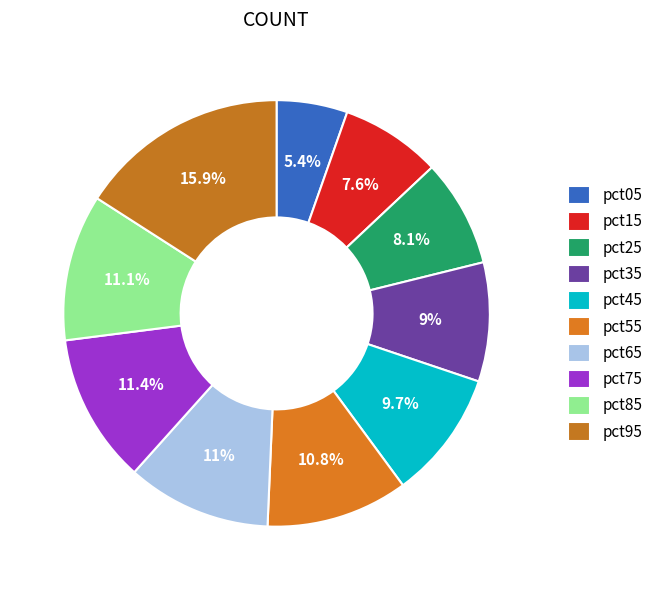

Does any single category account for the majority?

No